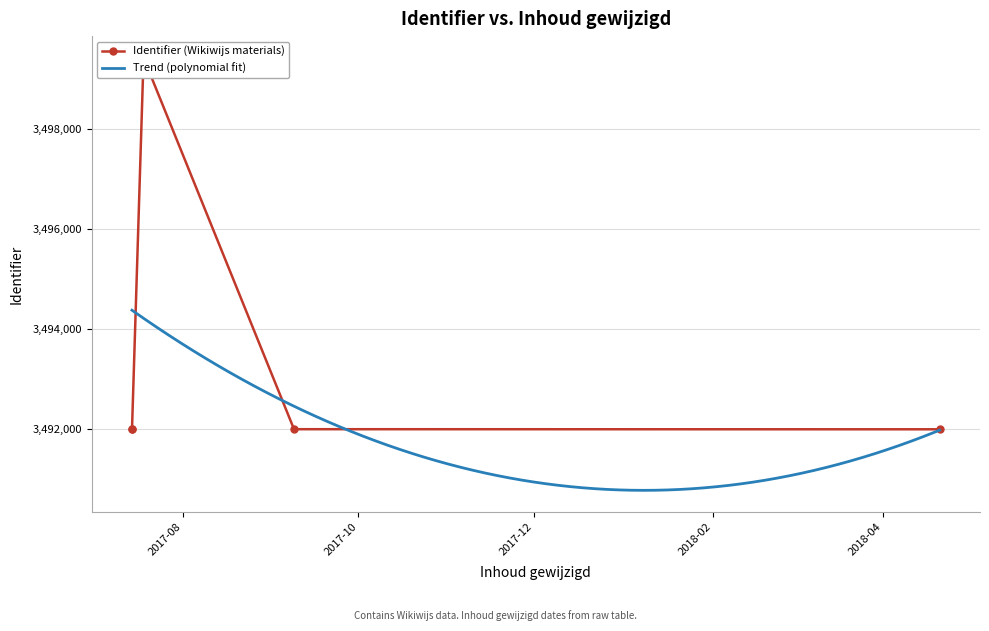

Where is the first local maximum?

2017-07-18 10:46:50